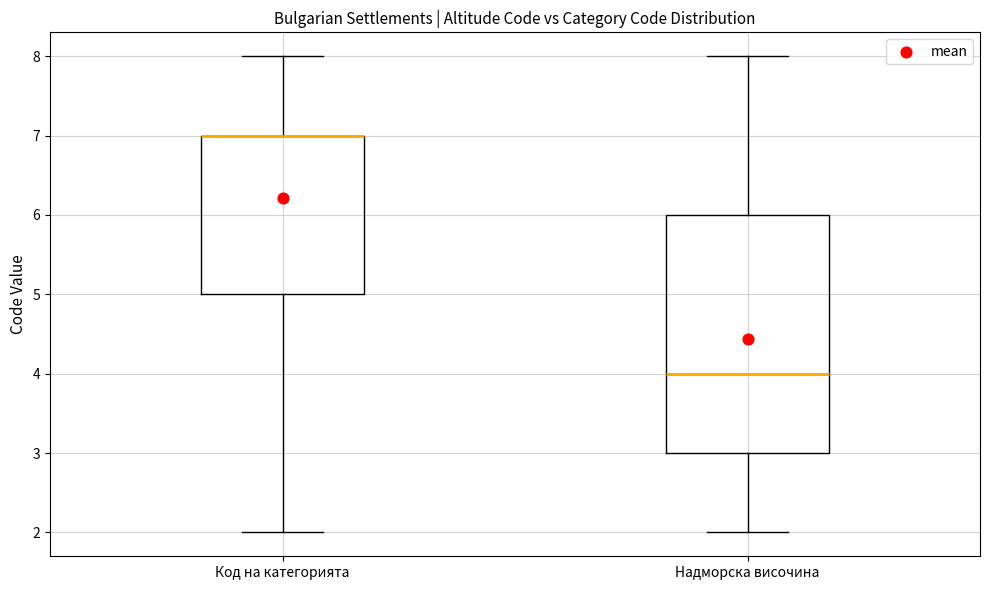

Reading left to right, read every box against the y-axis: the position of its median line, the range the box covers, and the ends of its whiskers. The values are not printed on the chart, so give them approximately, as read against the axis.

Код на категорията: median 7 (drawn on the box's upper edge), box 5 to 7, whiskers 2 to 8
Надморска височина: median 4, box 3 to 6, whiskers 2 to 8